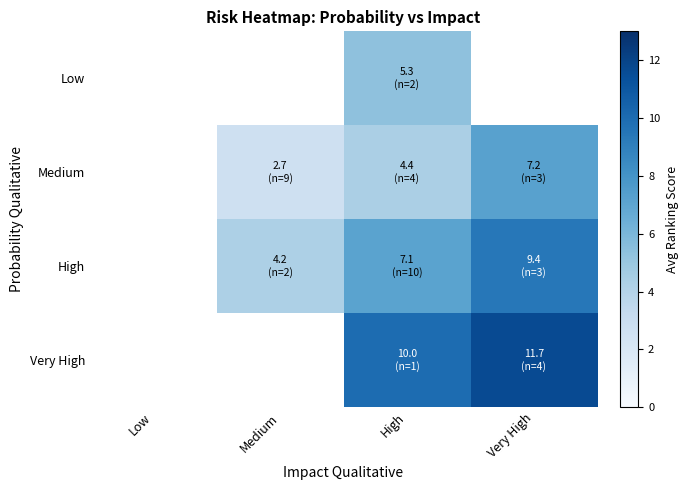

What is the approximate value of High at Very High?

9.4